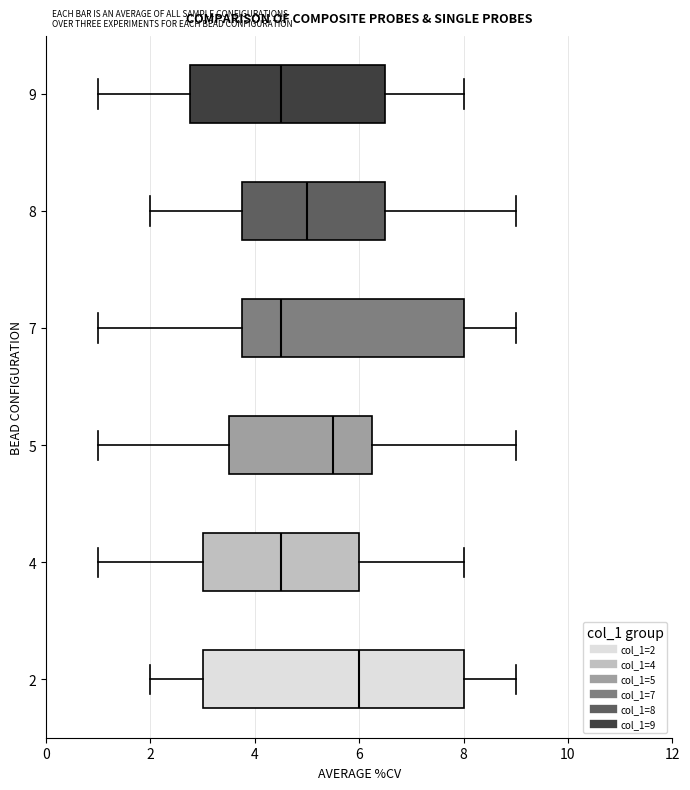

Which box is the widest, from its left edge to its right edge?

2